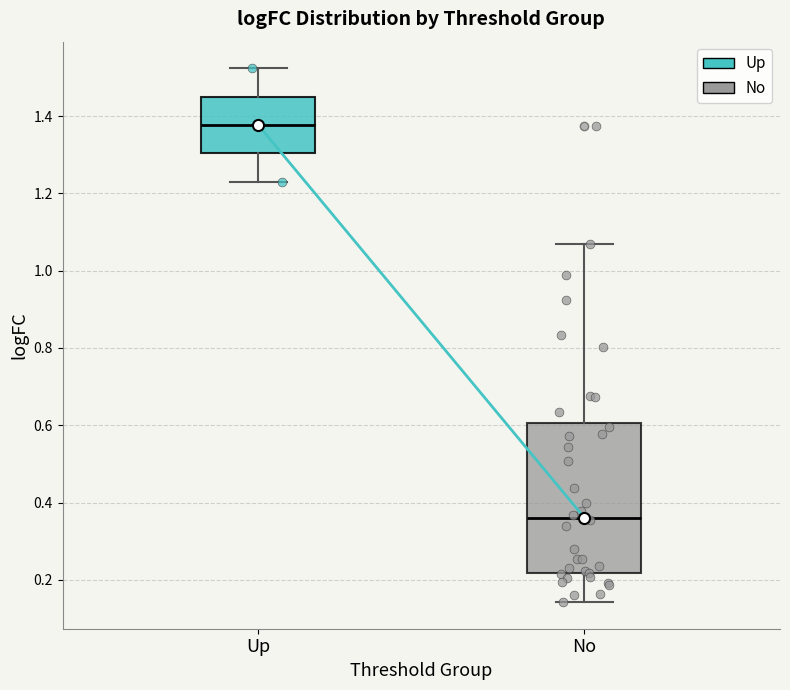

Which box is the tallest, from its lower edge to its upper edge?

No